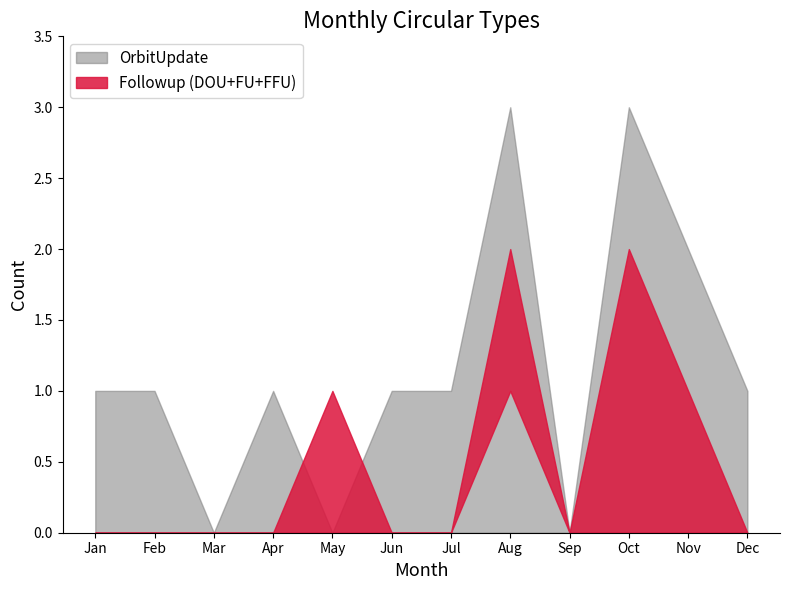

What is the difference between the maximum and second lowest values in the FirstFollowup series?

1